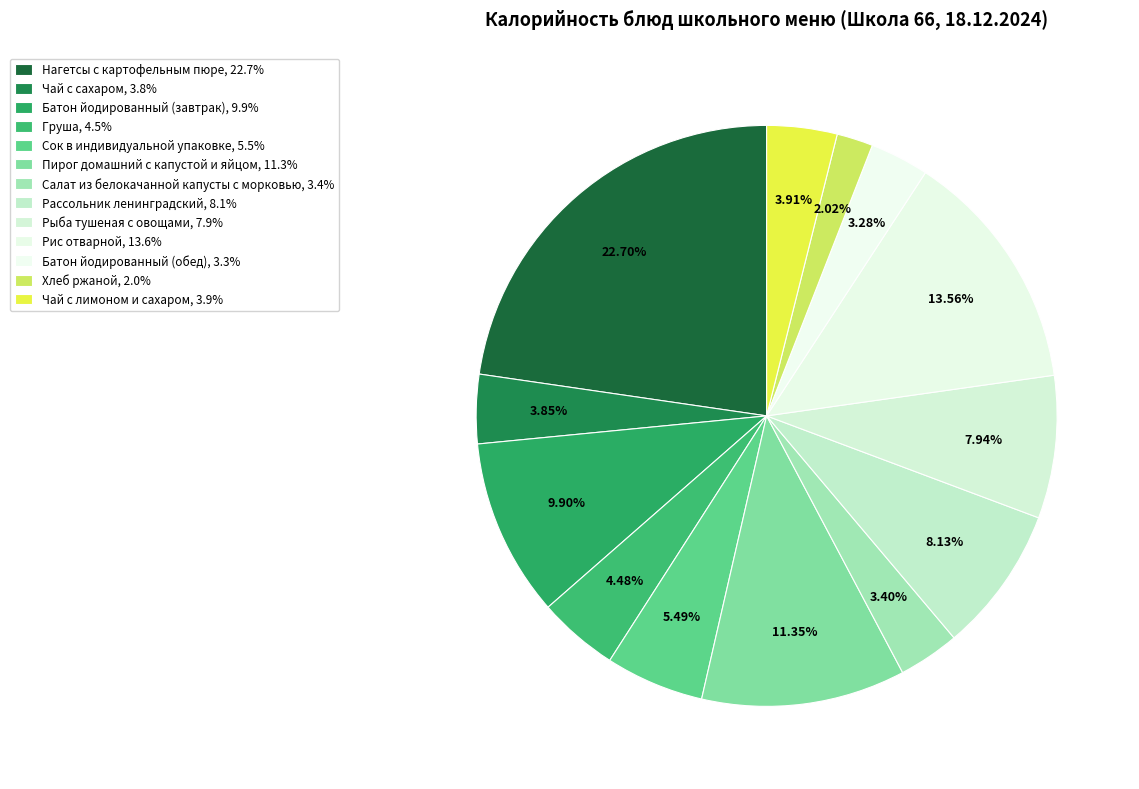

How many slices are in this pie chart?

13